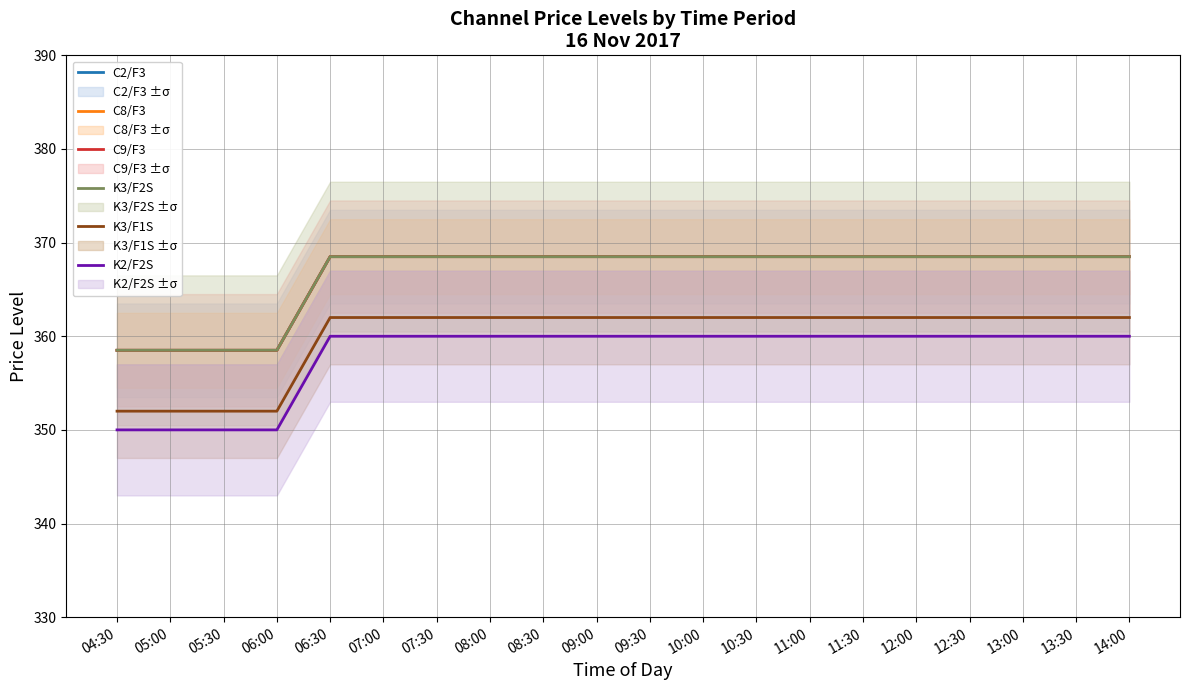

What is the greatest value displayed?

368.5